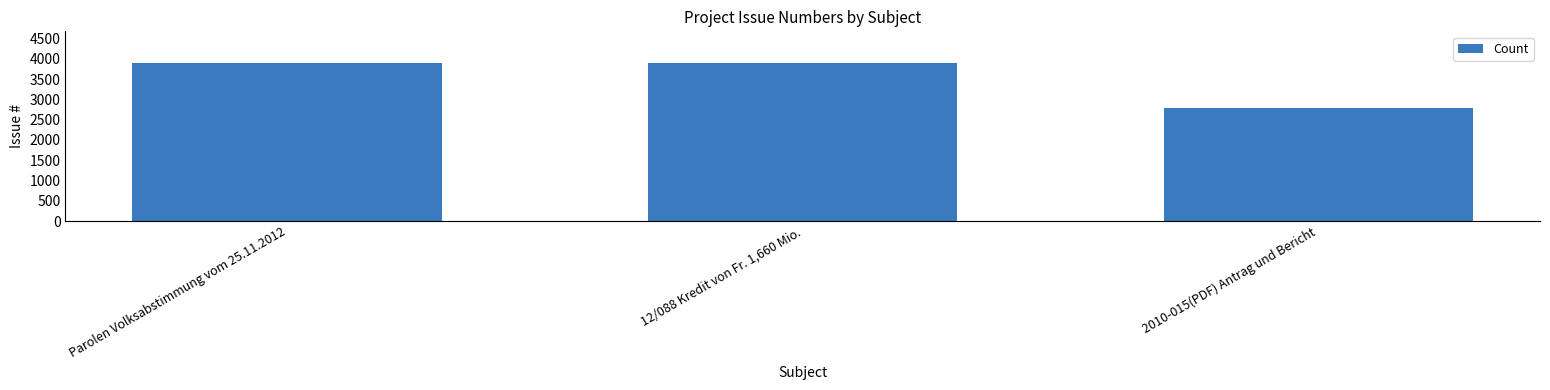

Which category has the lowest value across all series?

2010-015(PDF) Antrag und Bericht